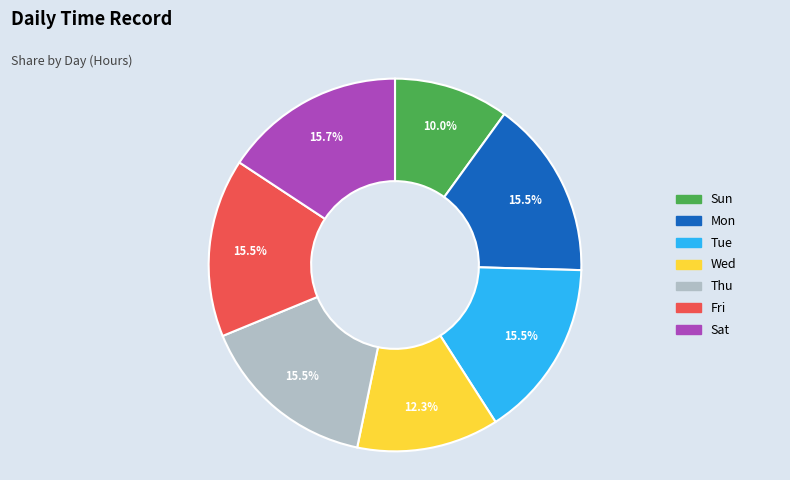

Approximately how many times larger is the value at Sat compared to Wed?

1.3